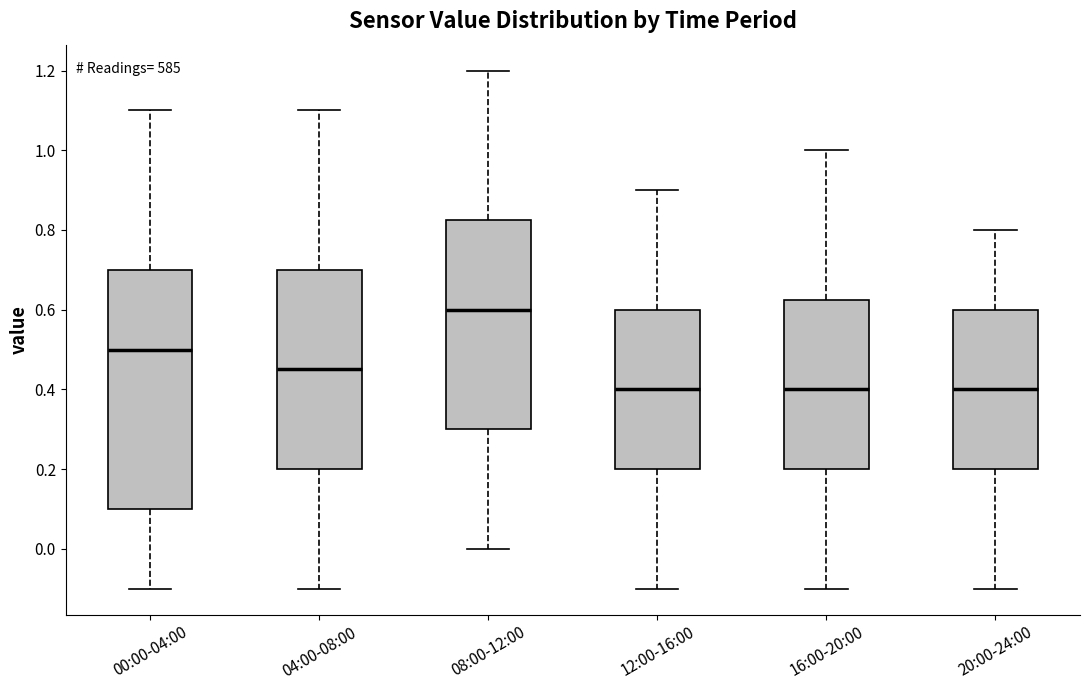

Which box's median line is the highest?

08:00-12:00